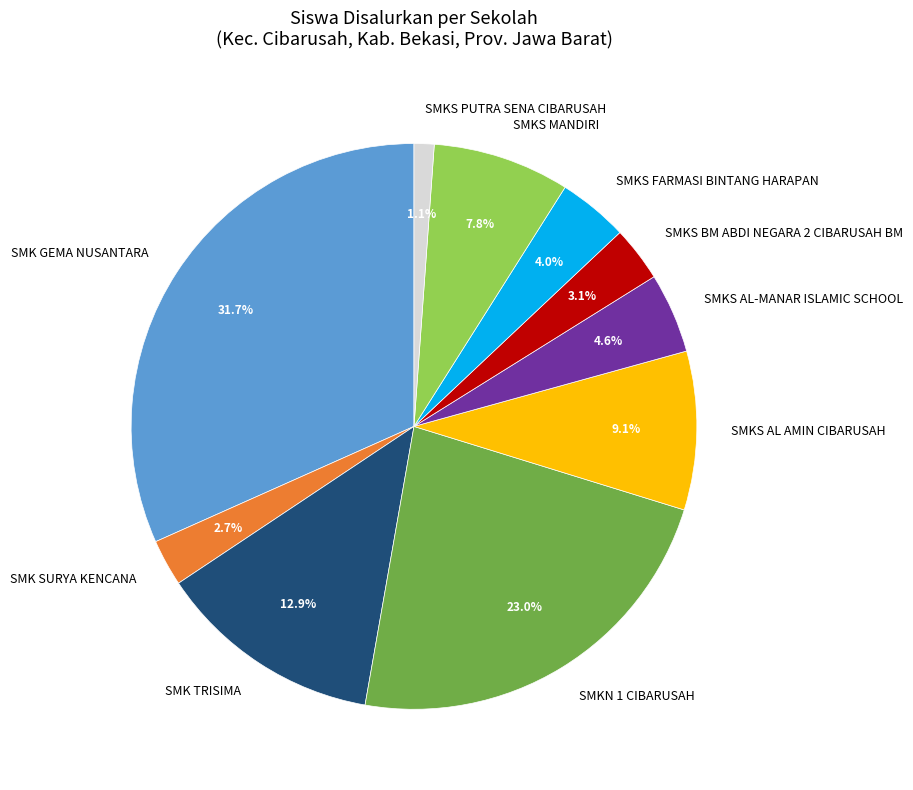

How much of the chart is everything except SMKS MANDIRI?

92.2%